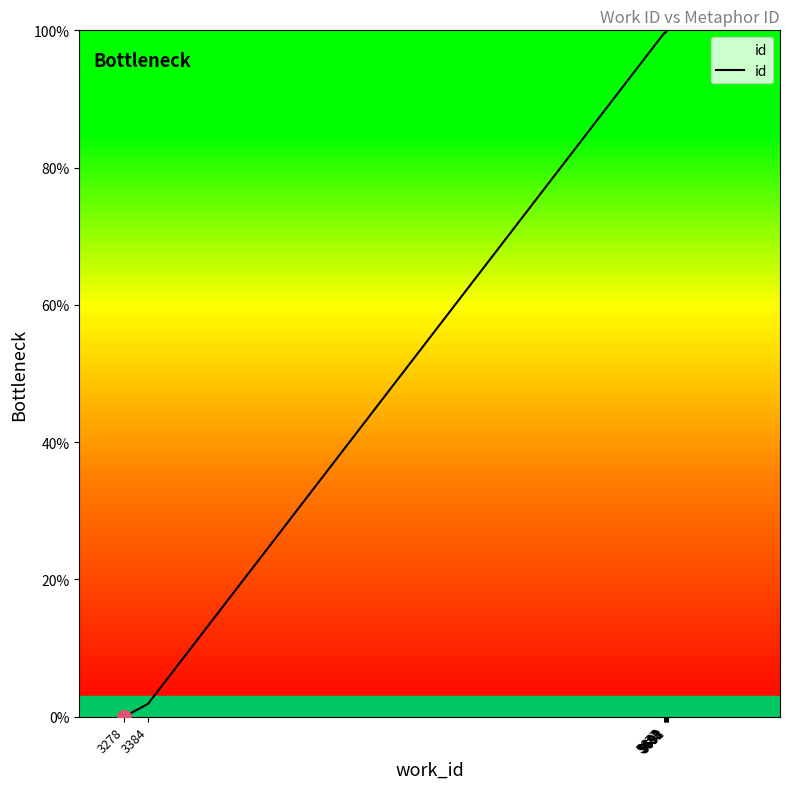

Rank the categories by value from lowest to highest.

3278, 3384, 5677, 5682, 5683, 5683, 5685, 5691, 5692, 5694